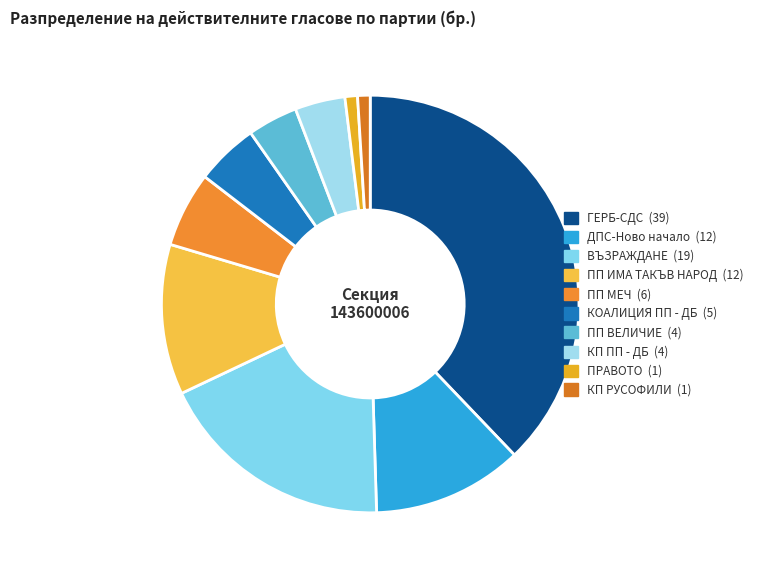

Combined, do ВЪЗРАЖДАНЕ and ПП ВЕЛИЧИЕ account for over 50%?

No